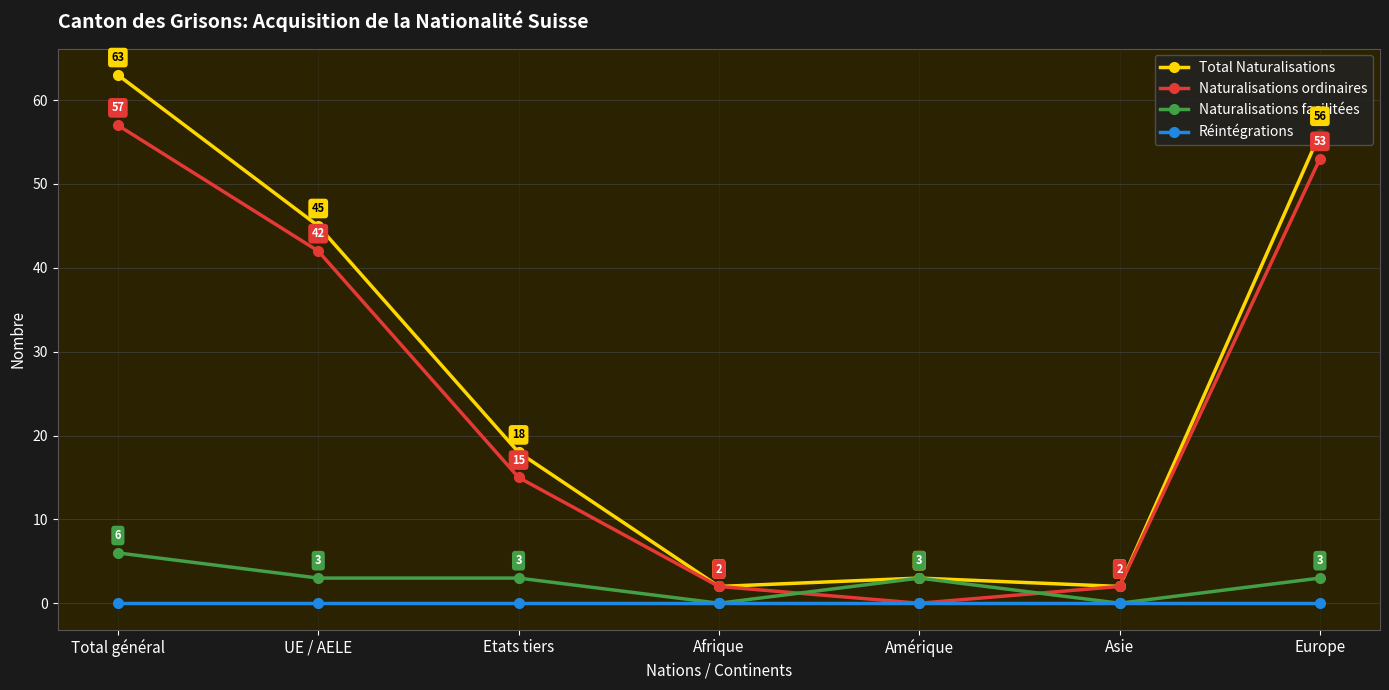

What is the maximum value shown in the chart?

63